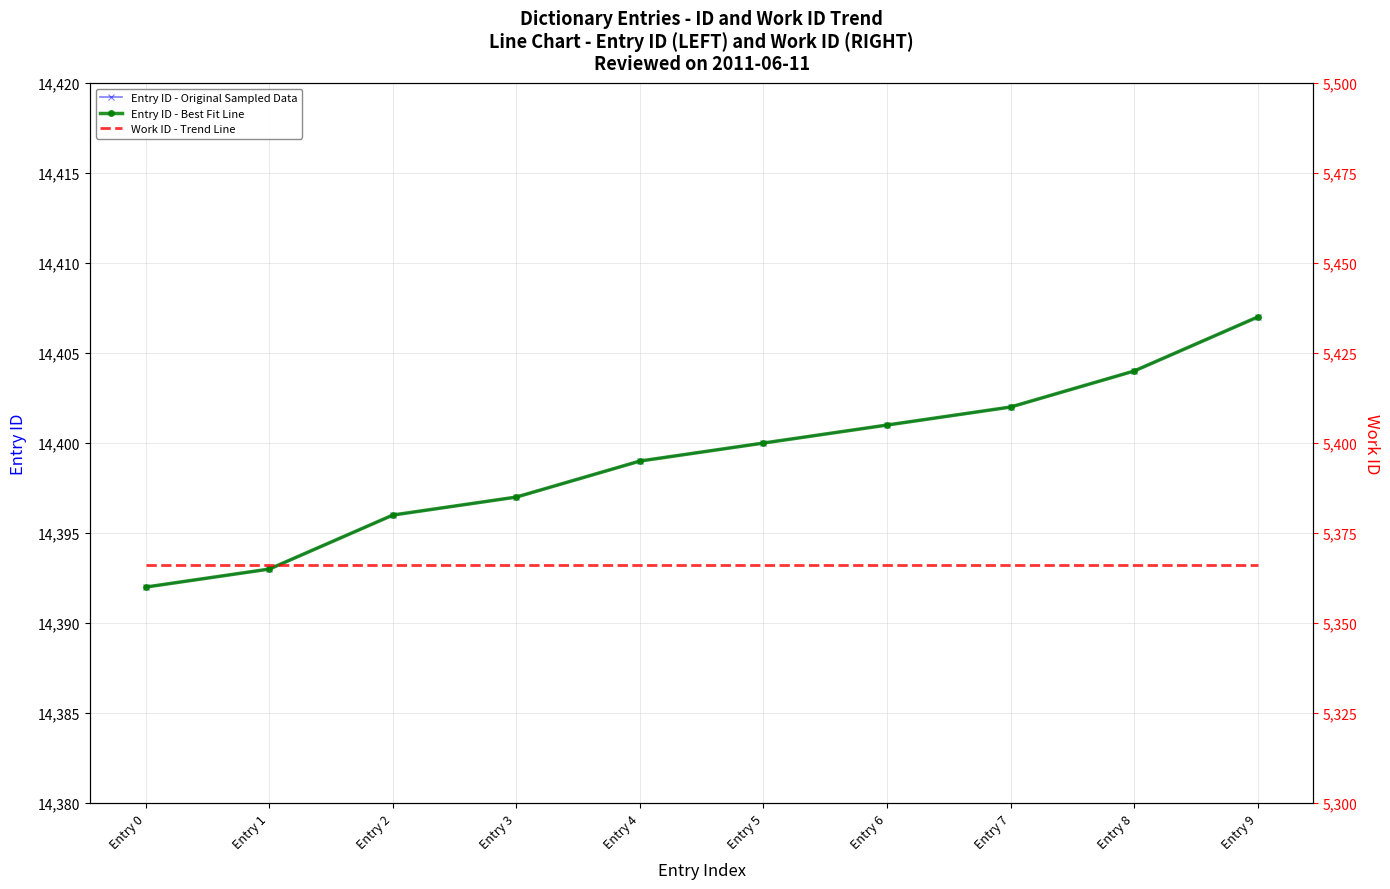

List the labels in order of Work ID - Trend Line value, smallest first.

Entry 0, Entry 1, Entry 2, Entry 3, Entry 4, Entry 5, Entry 6, Entry 7, Entry 8, Entry 9